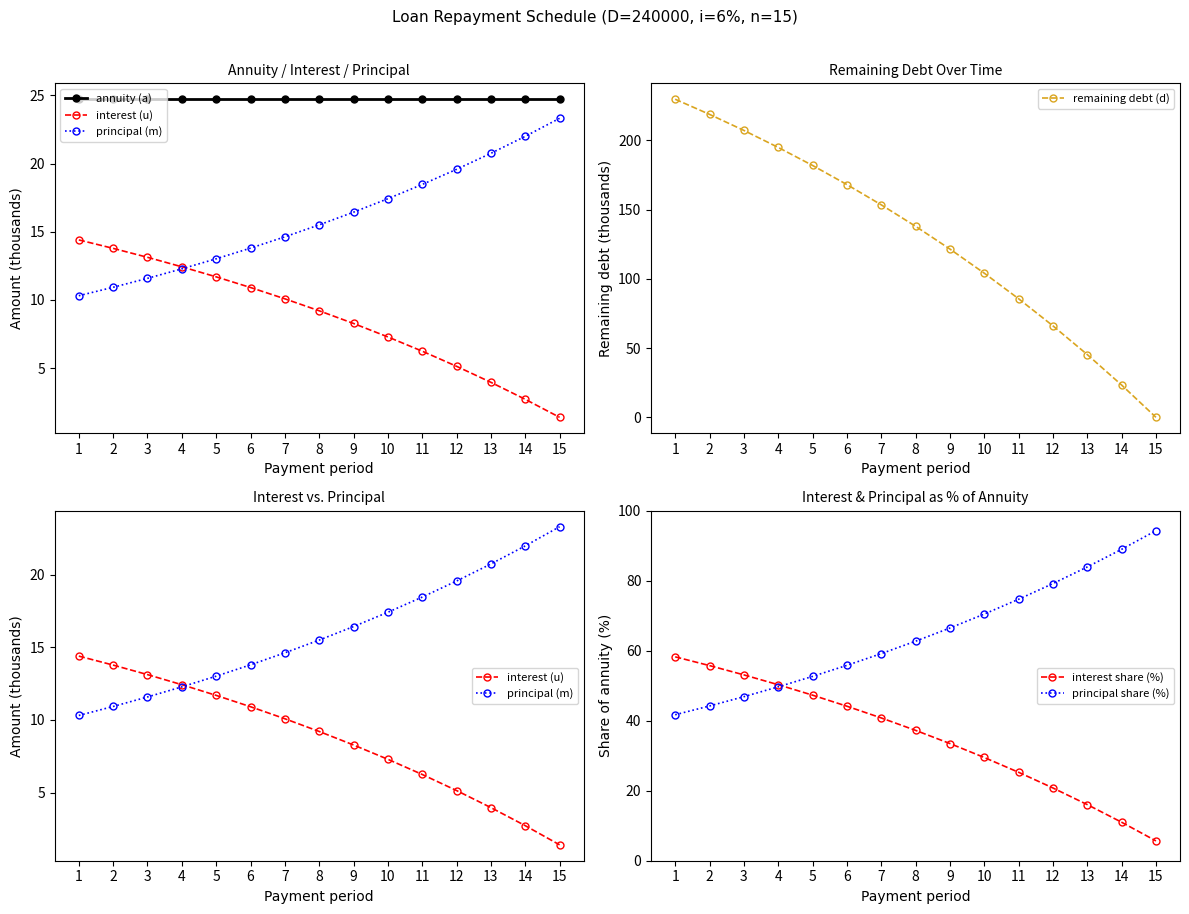

At how many categories does at least one series exceed 63?

15